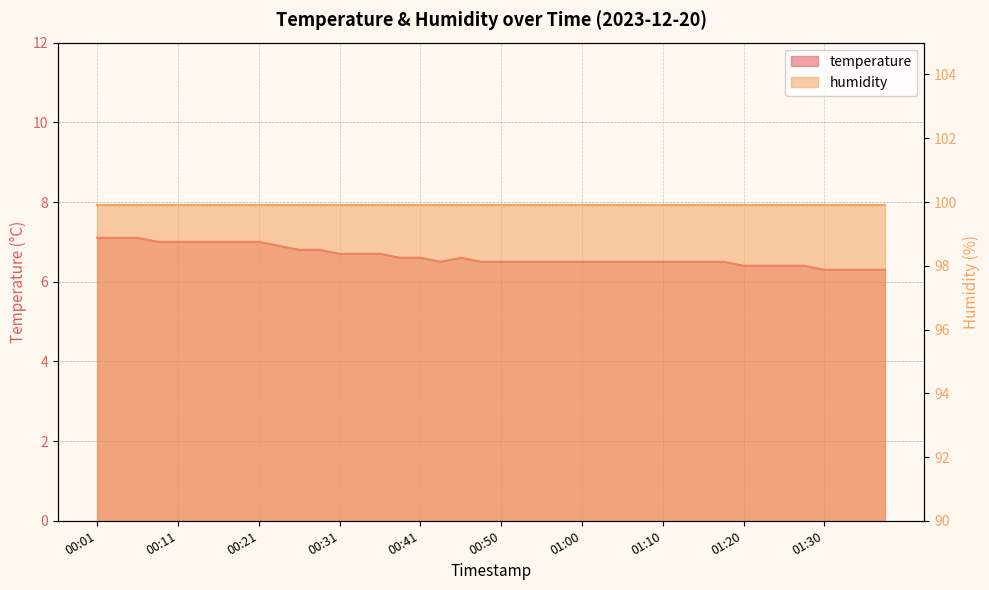

At which category does the data reach its first local peak?

00:46